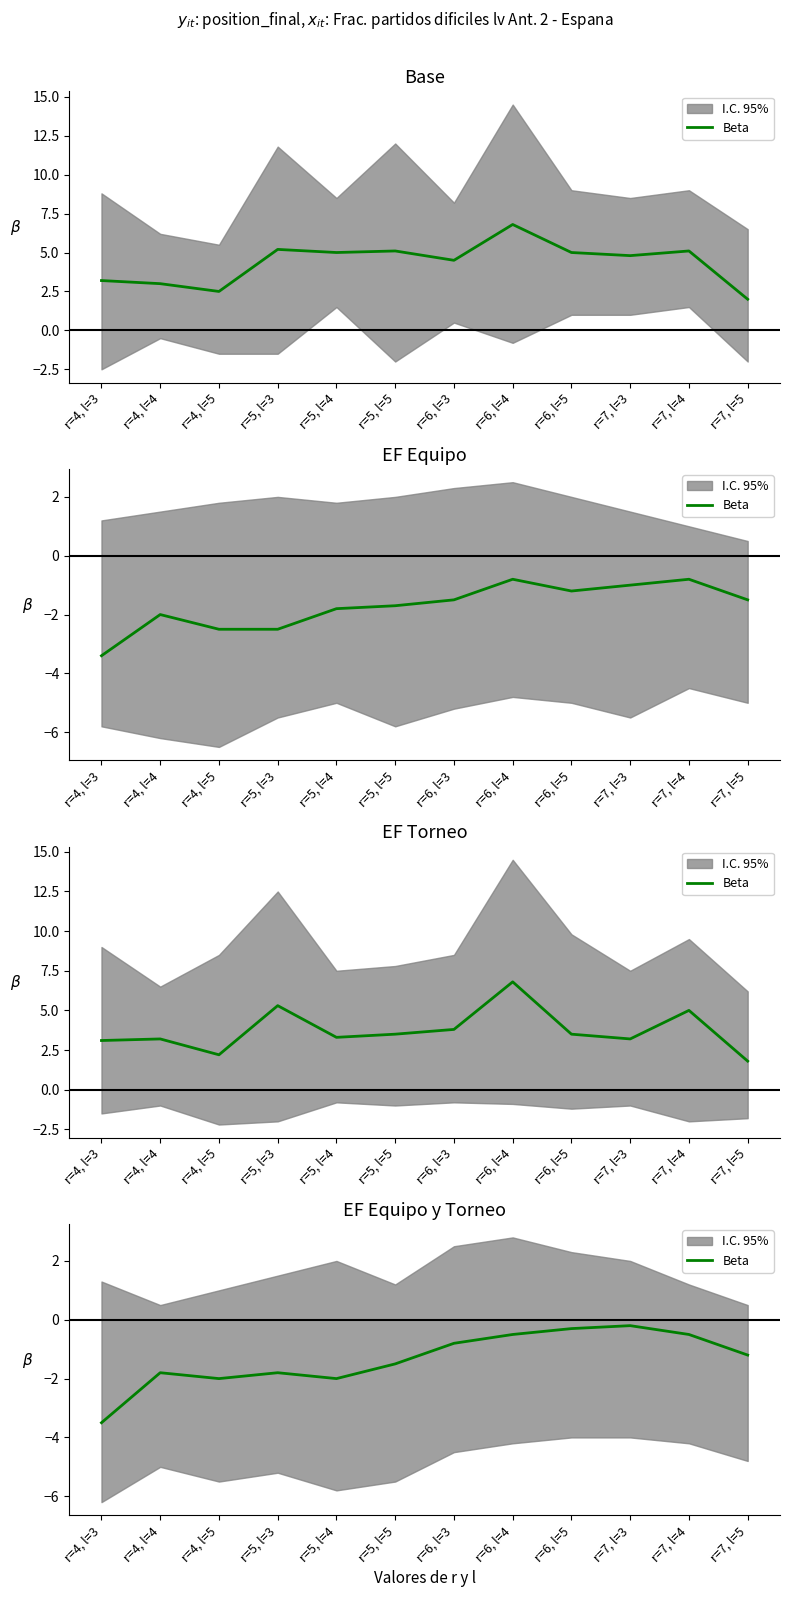

List the labels in order of value, largest first.

r=7, l=3, r=6, l=5, r=6, l=4, r=7, l=4, r=6, l=3, r=7, l=5, r=5, l=5, r=4, l=4, r=5, l=3, r=4, l=5, r=5, l=4, r=4, l=3